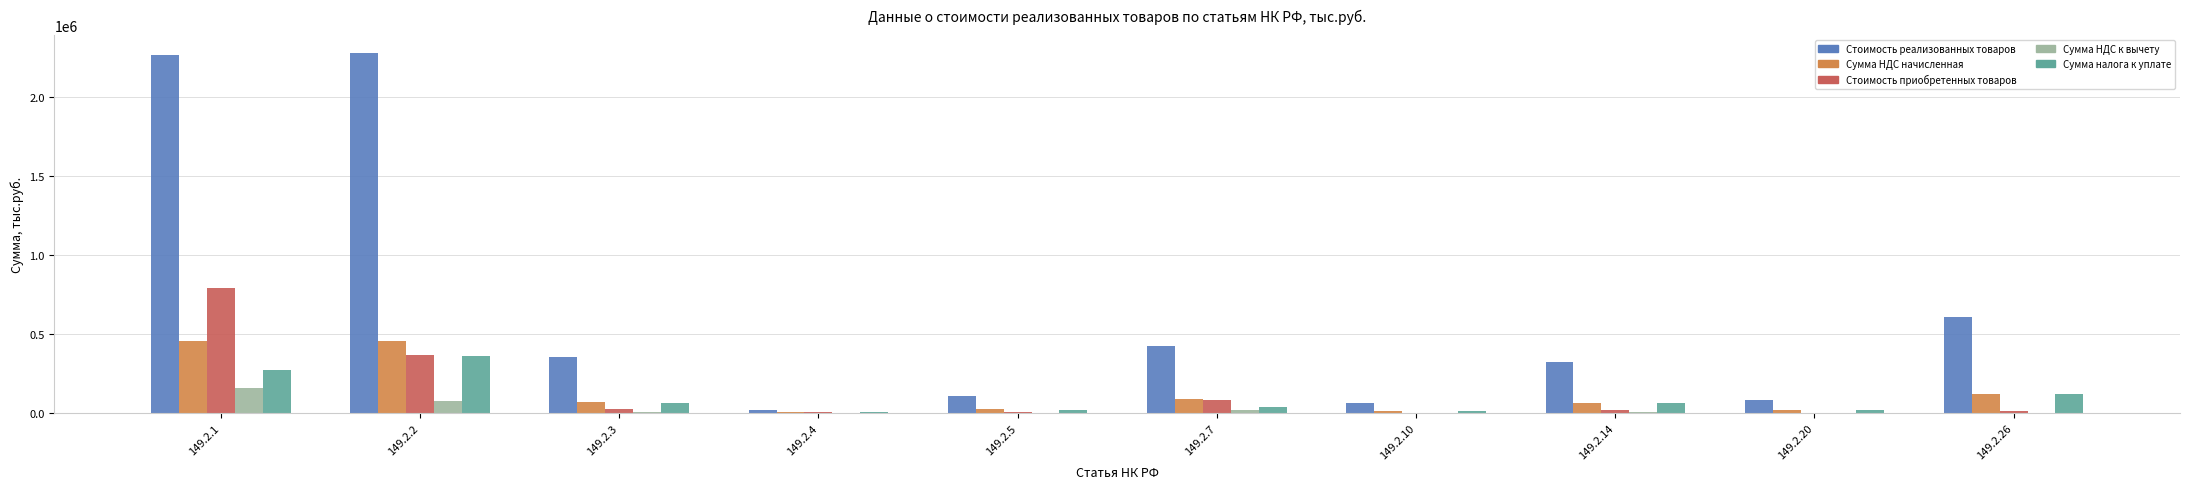

Which series has the largest range (max minus min)?

Стоимость реализованных товаров